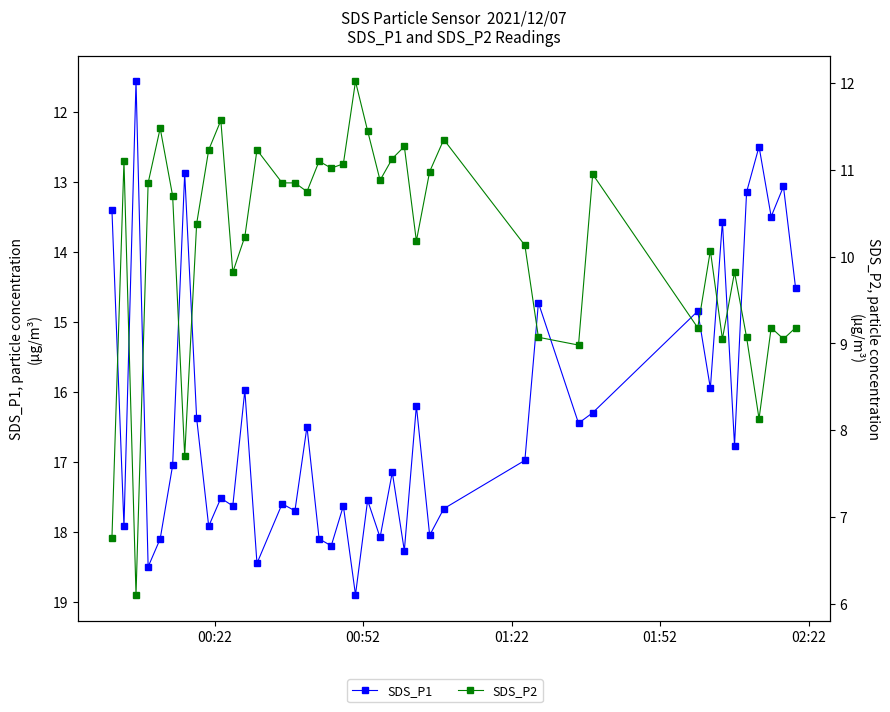

List the series in order of their peak value, lowest first.

SDS_P2, SDS_P1